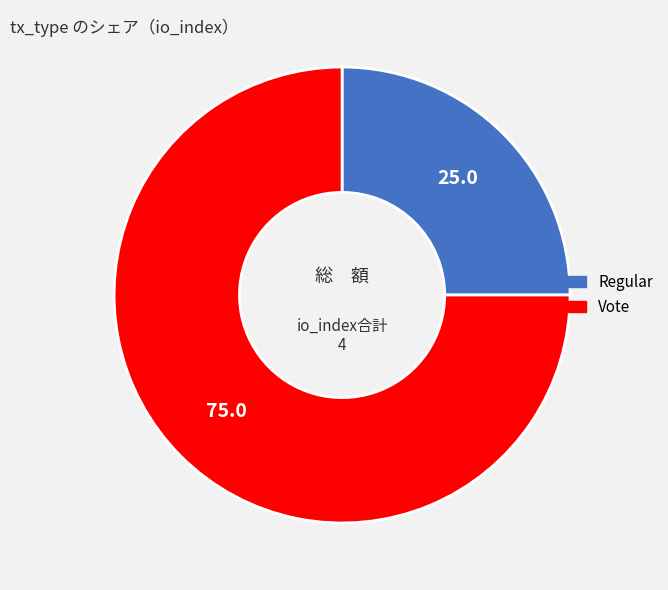

Is there a majority slice in this chart?

Yes